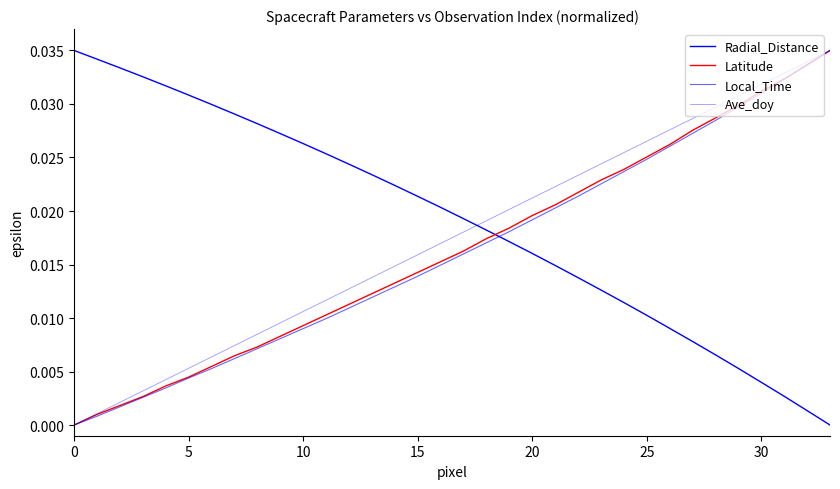

How many lines are shown in the chart?

4